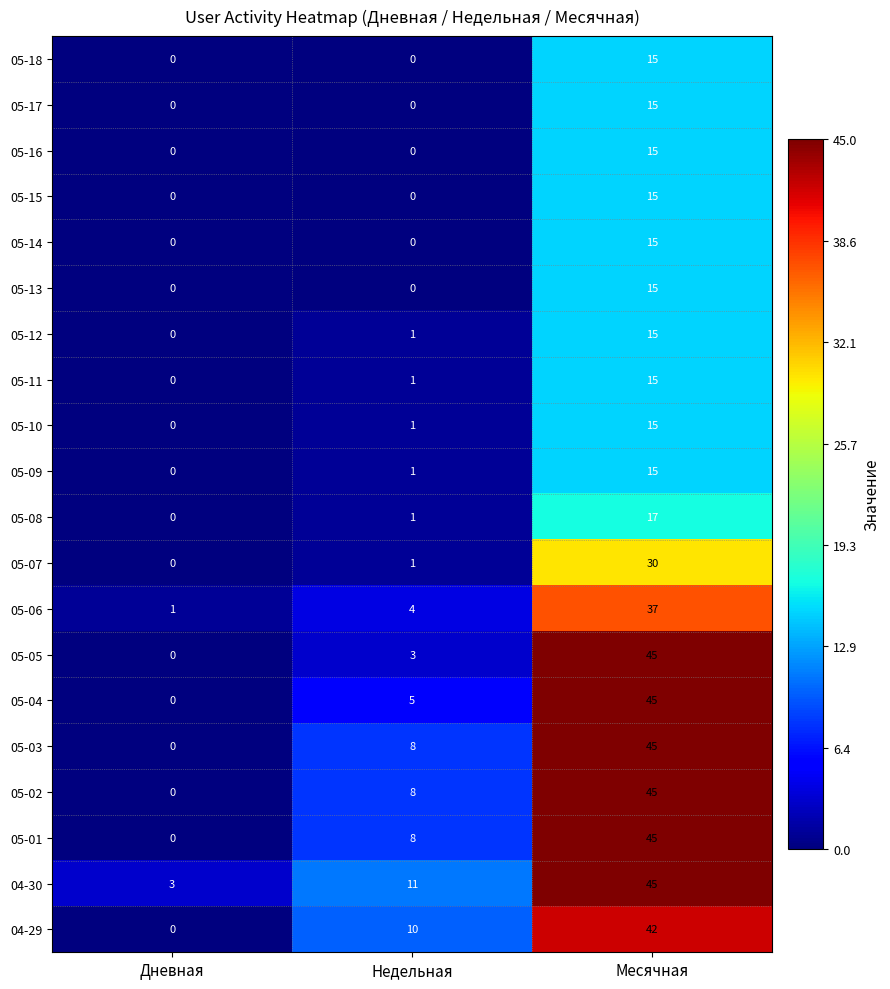

Where is 05-05 nearest to the value 22?

Недельная